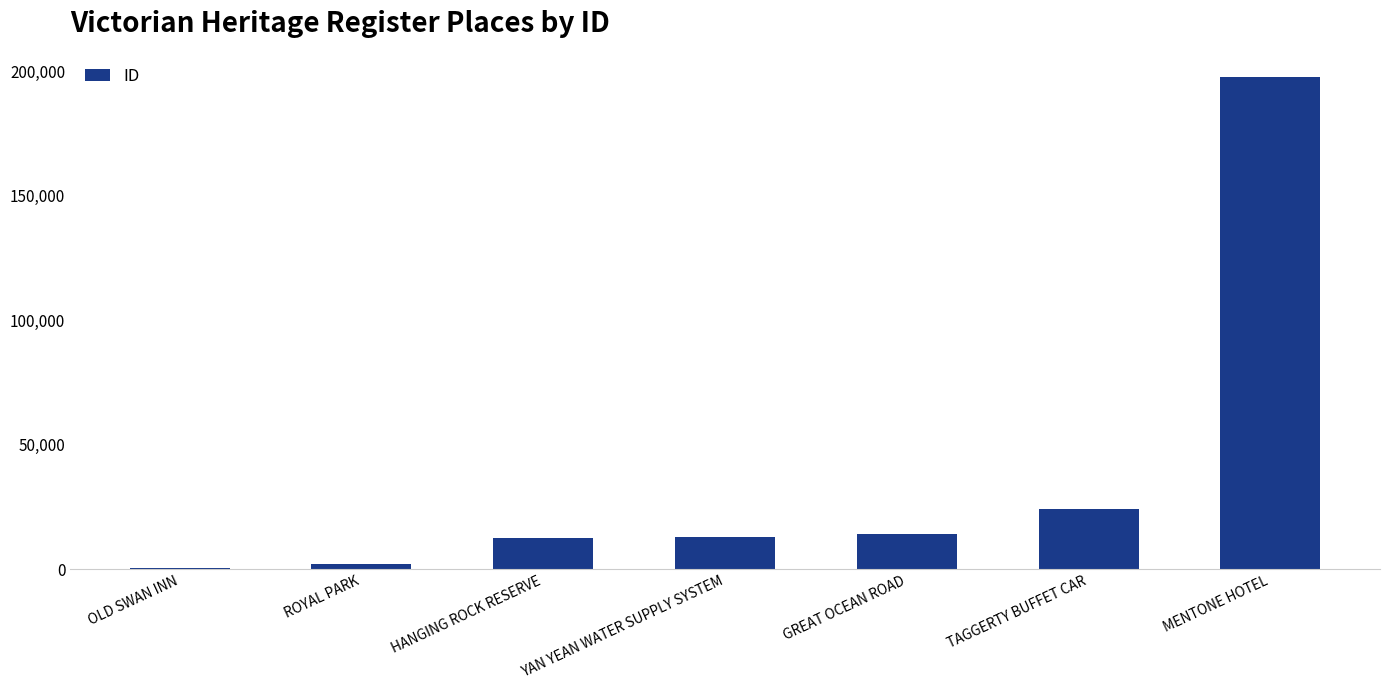

True or false: the data shows 24285 at TAGGERTY BUFFET CAR.

True